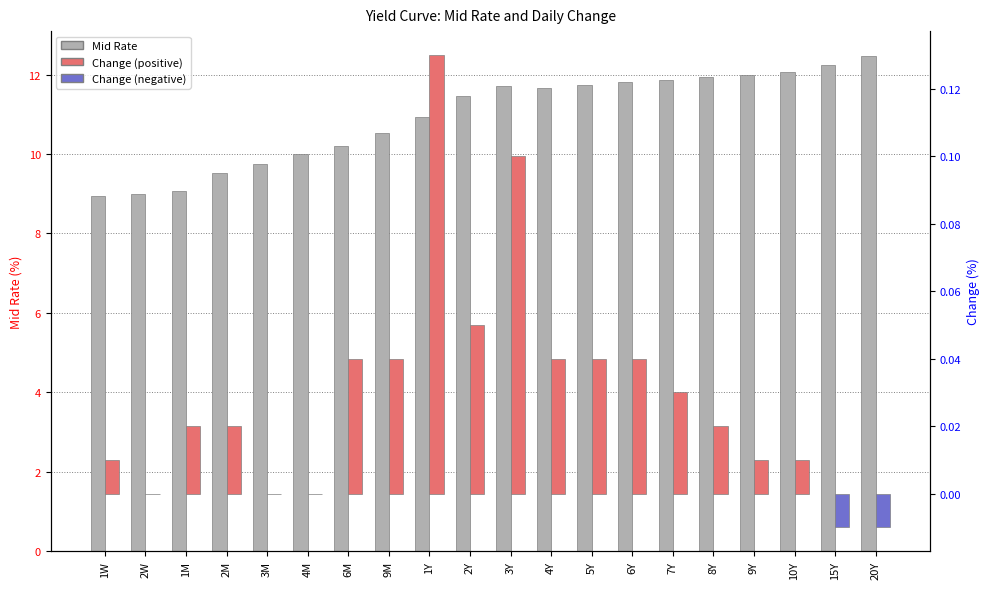

The Change series shows 0.0 at 6Y. True or false?

True